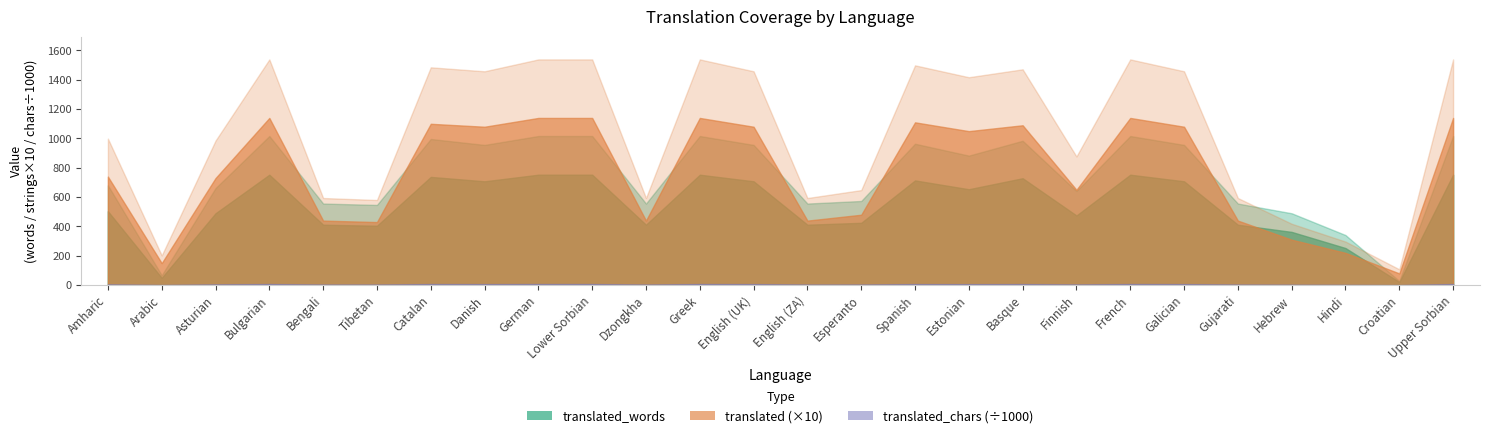

True or false: translated_words and translated_percent intersect in this chart.

False